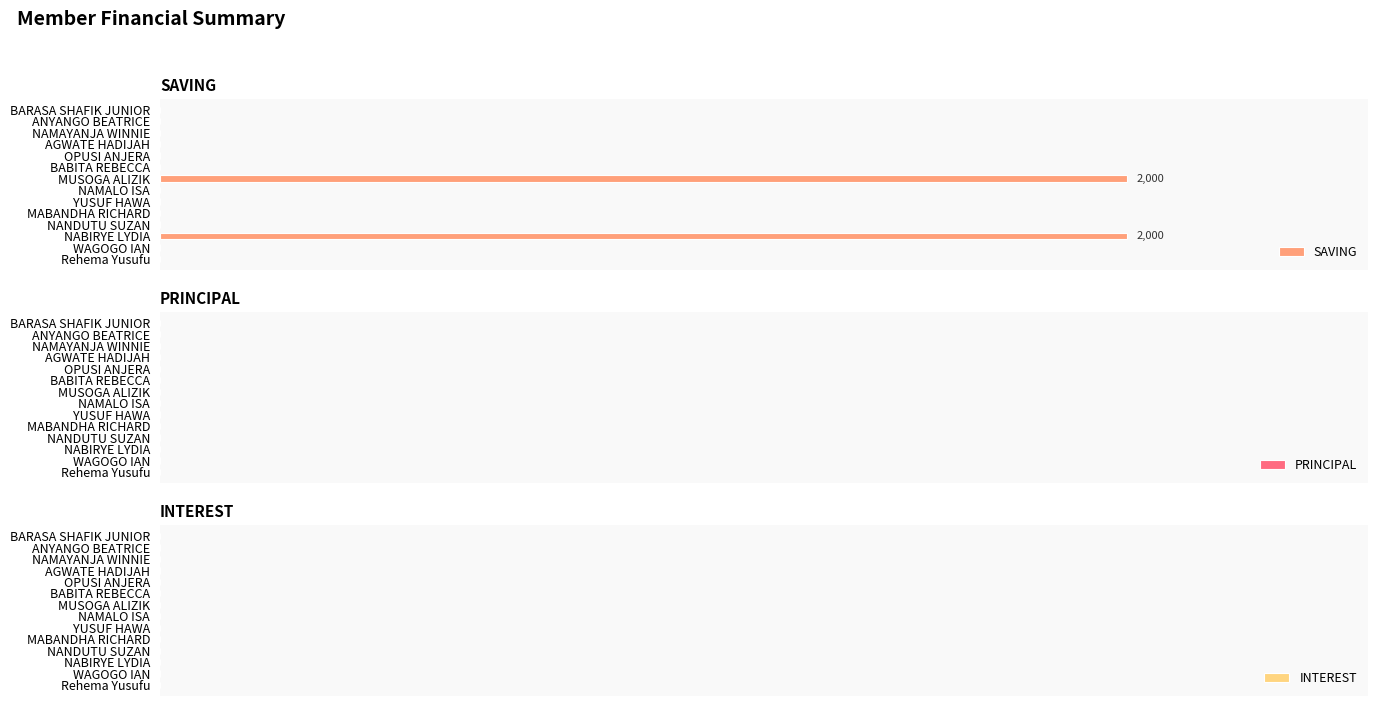

Are the bars horizontal?

Yes